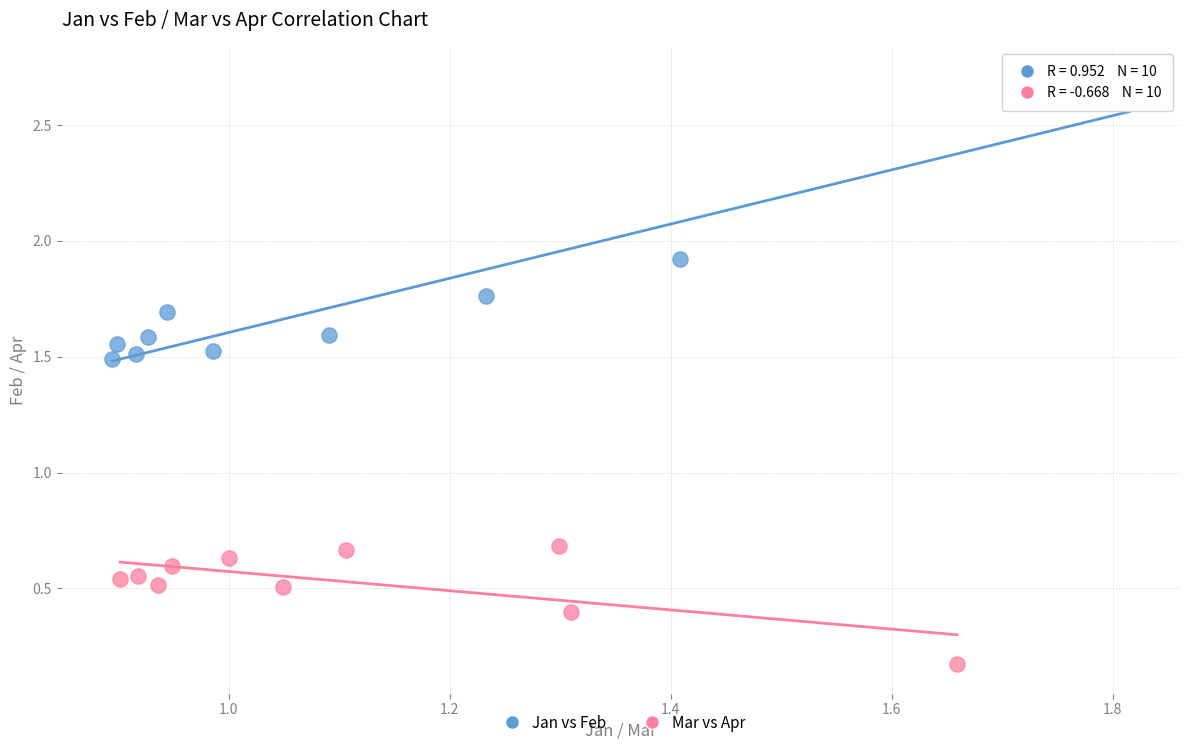

Which series reaches the minimum Y coordinate?

Mar vs Apr